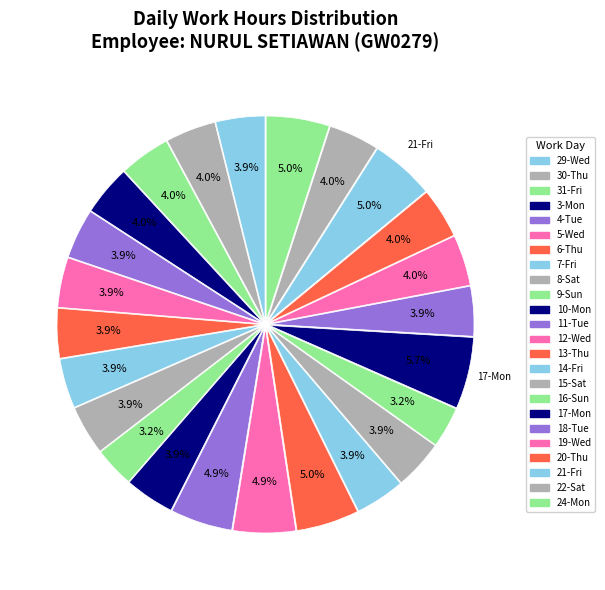

Count the number of slices in the pie.

24